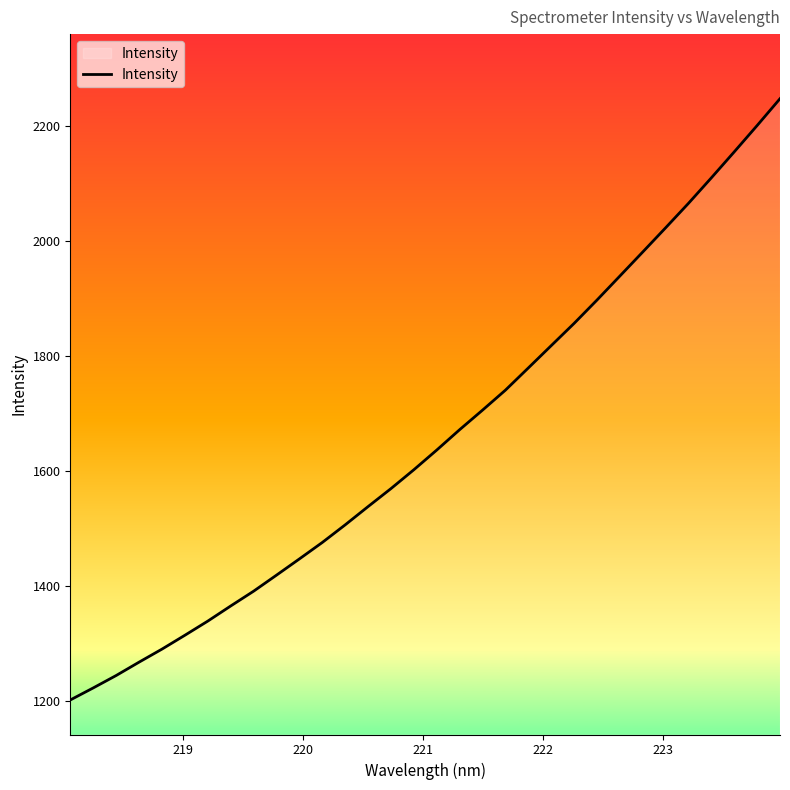

What is the smallest value displayed?

1201.7